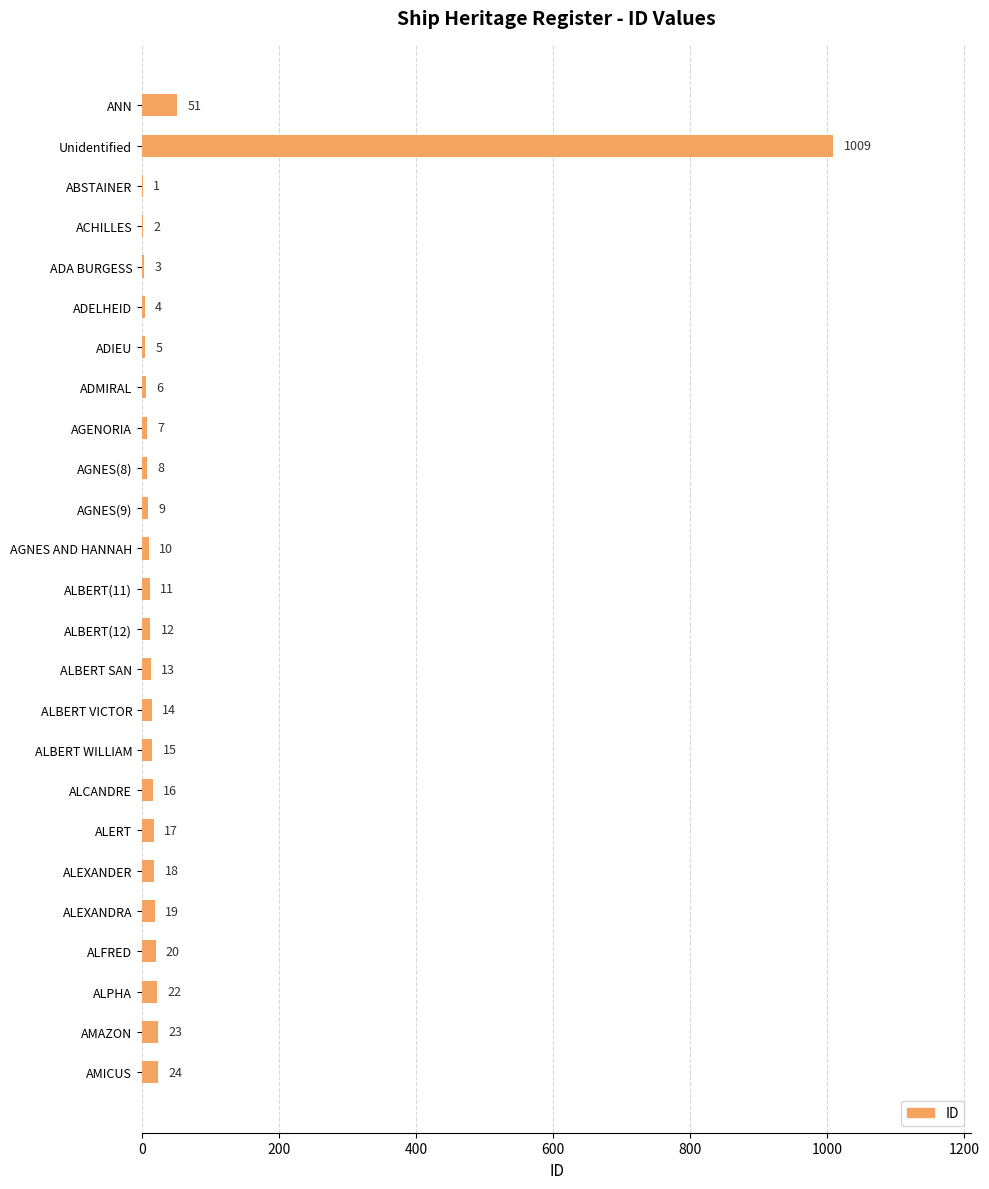

Reading bottom to top, list all the values displayed in this chart.

AMICUS=24	AMAZON=23	ALPHA=22	ALFRED=20	ALEXANDRA=19	ALEXANDER=18	ALERT=17	ALCANDRE=16	ALBERT WILLIAM=15	ALBERT VICTOR=14	ALBERT SAN=13	ALBERT(12)=12	ALBERT(11)=11	AGNES AND HANNAH=10	AGNES(9)=9	AGNES(8)=8	AGENORIA=7	ADMIRAL=6	ADIEU=5	ADELHEID=4	ADA BURGESS=3	ACHILLES=2	ABSTAINER=1	Unidentified=1009	ANN=51